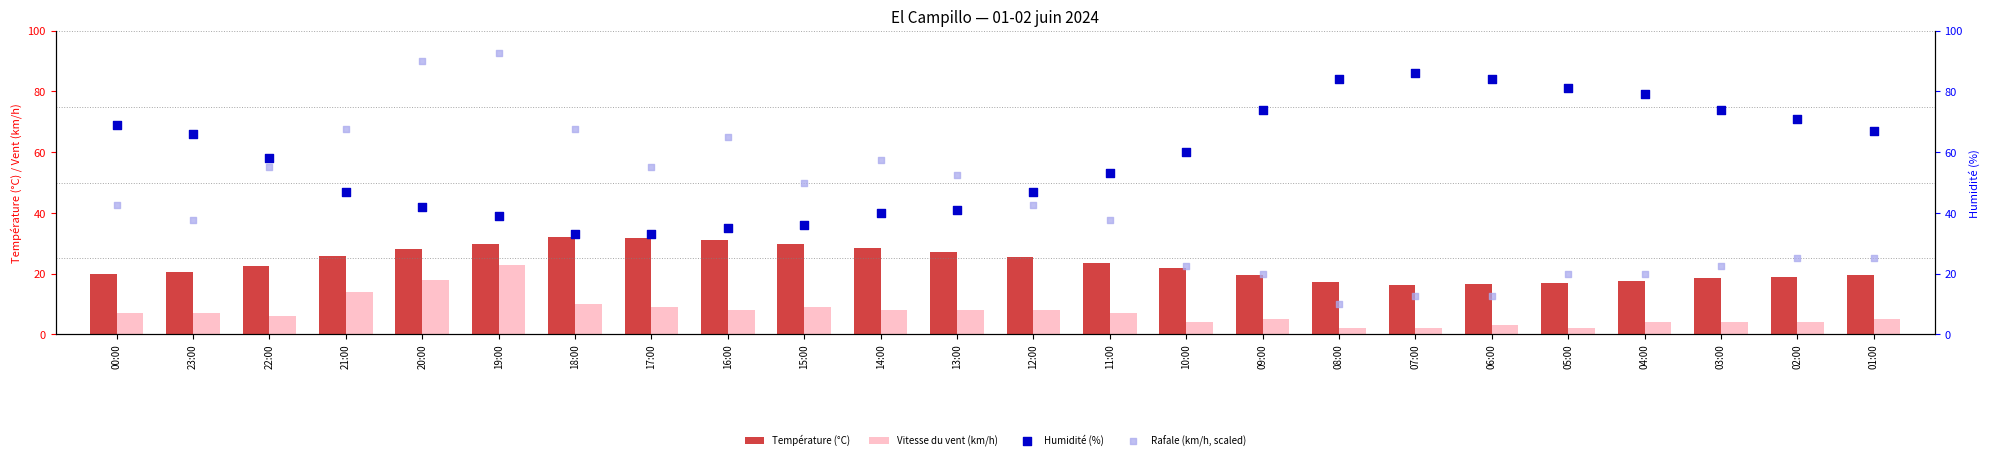

Which series has the largest total across all categories?

Humidité (%)